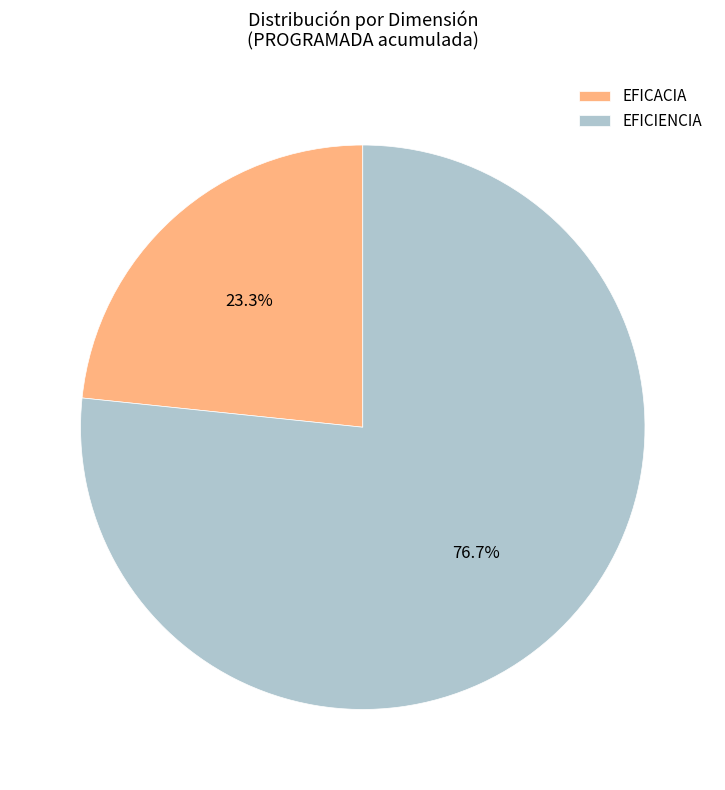

How many segments does this pie chart have?

2